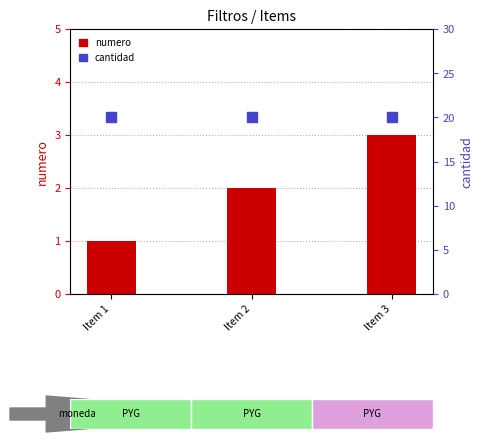

Which series has the largest Y range (max minus min)?

numero